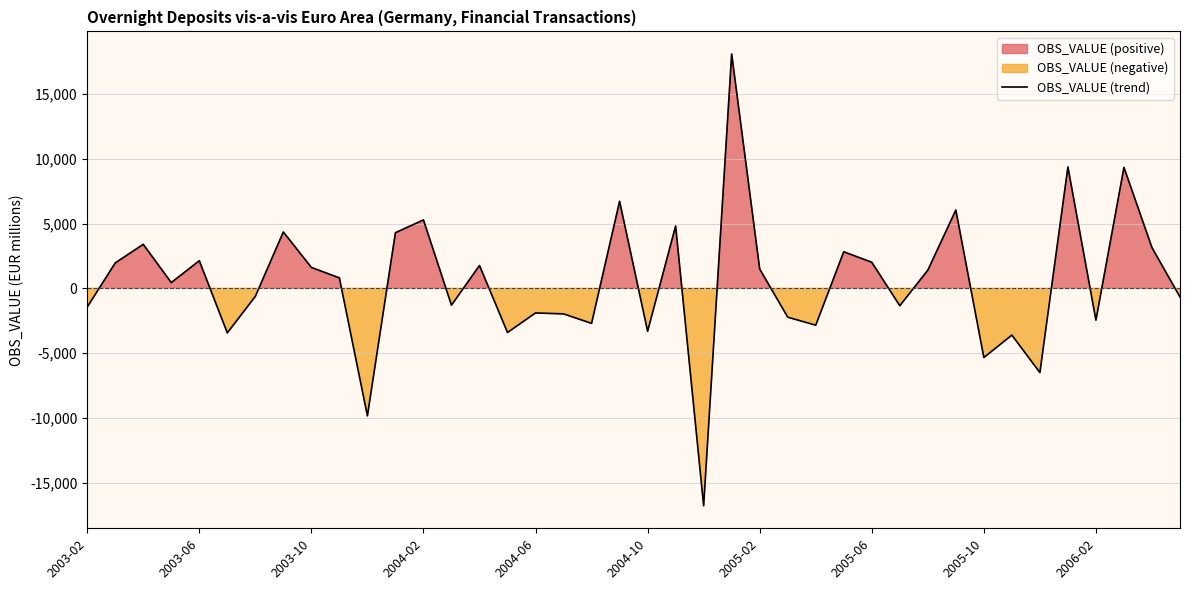

How many lines are shown in the chart?

1